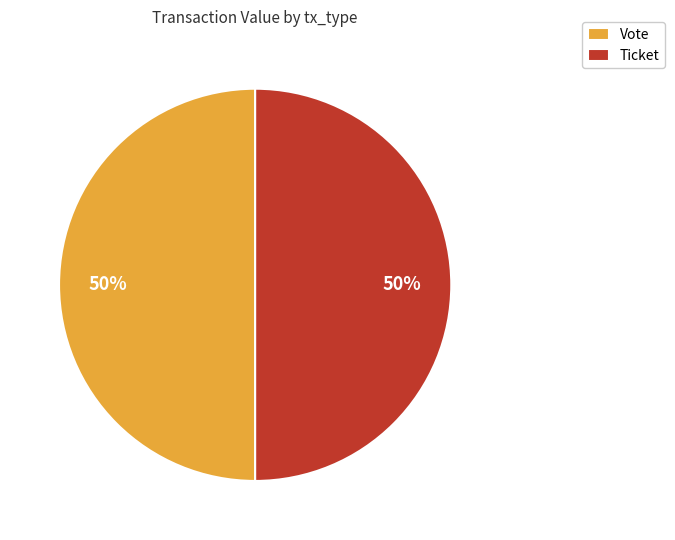

Do Vote and Ticket together represent more than half of the pie?

Yes